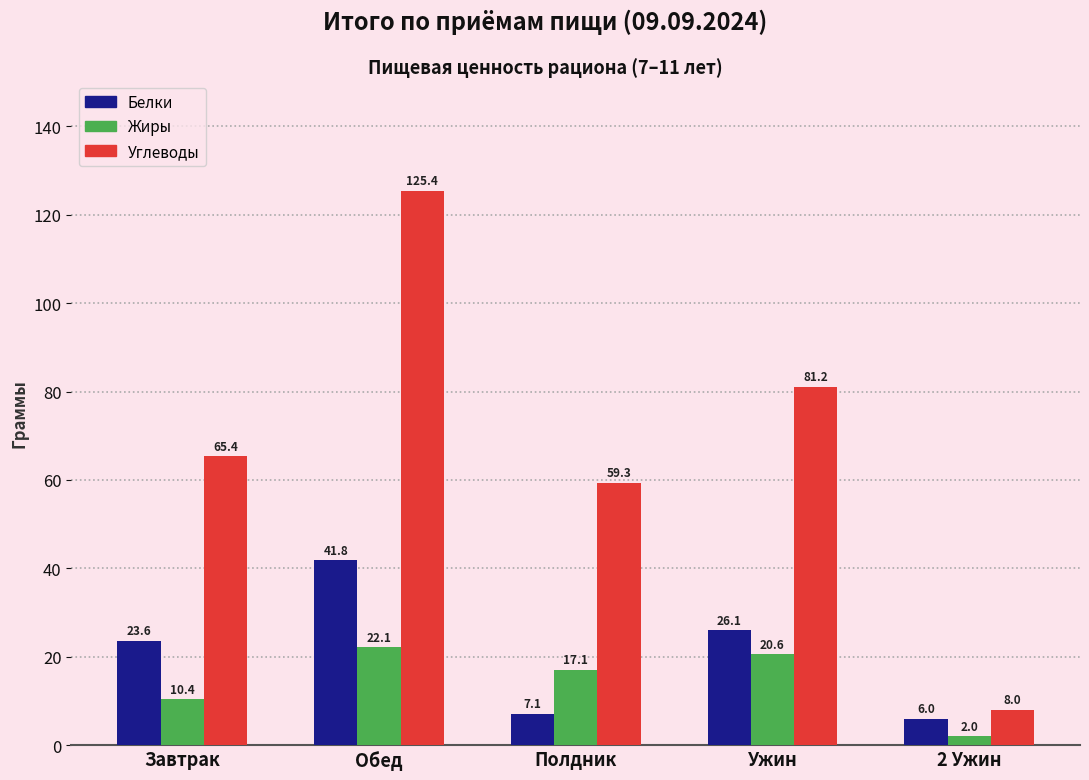

What is the label of the 1st bar from the right?

2 Ужин